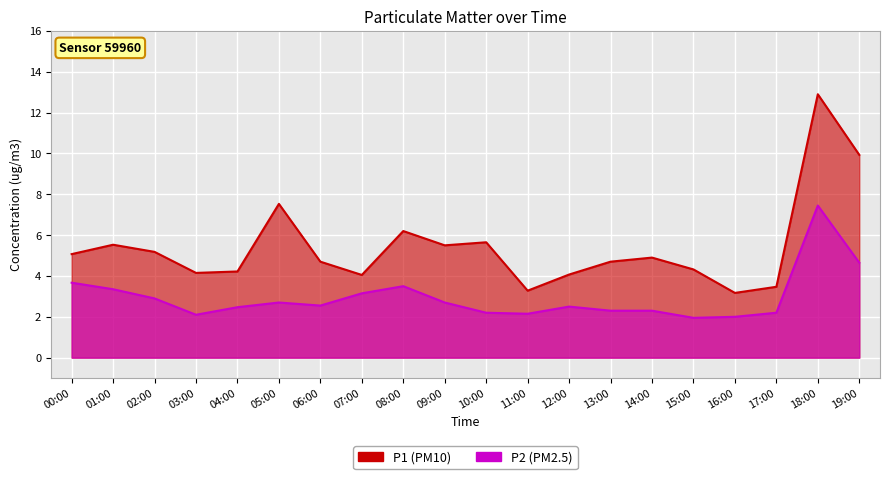

List the labels in order of P2 value, largest first.

18:00, 19:00, 00:00, 08:00, 01:00, 07:00, 02:00, 05:00, 09:00, 06:00, 12:00, 04:00, 13:00, 14:00, 10:00, 17:00, 11:00, 03:00, 16:00, 15:00